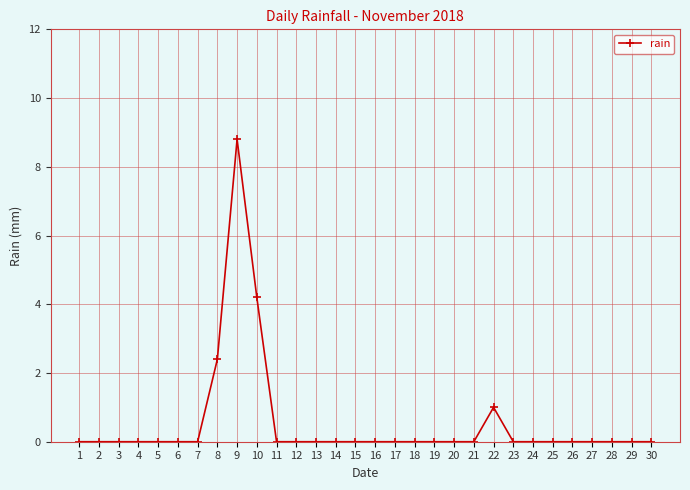

True or false: the data has more than 1 interior local peaks.

True